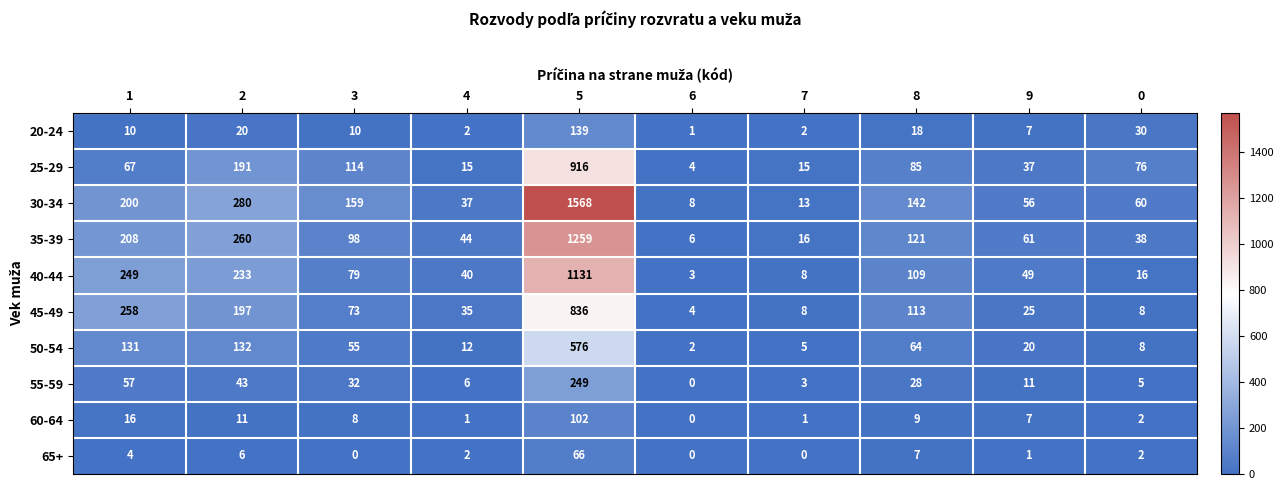

What is the difference between the 45-49 values at 0 and 1?

250